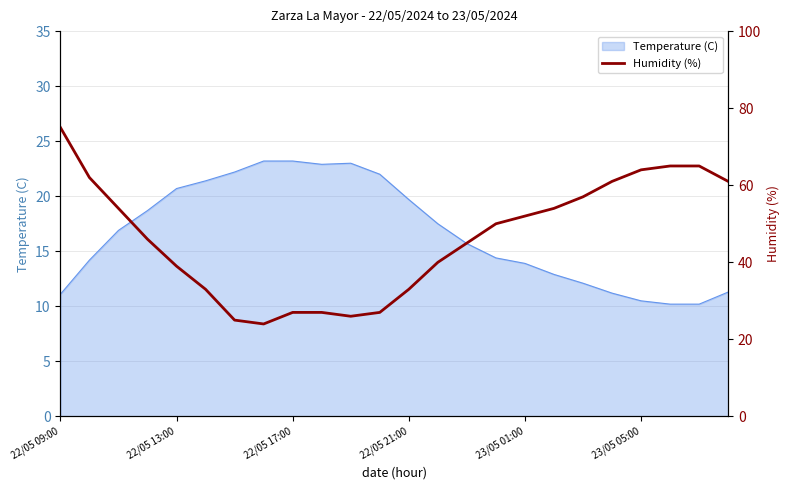

What is the ratio of the value at 23 to the value at 10?

2.3